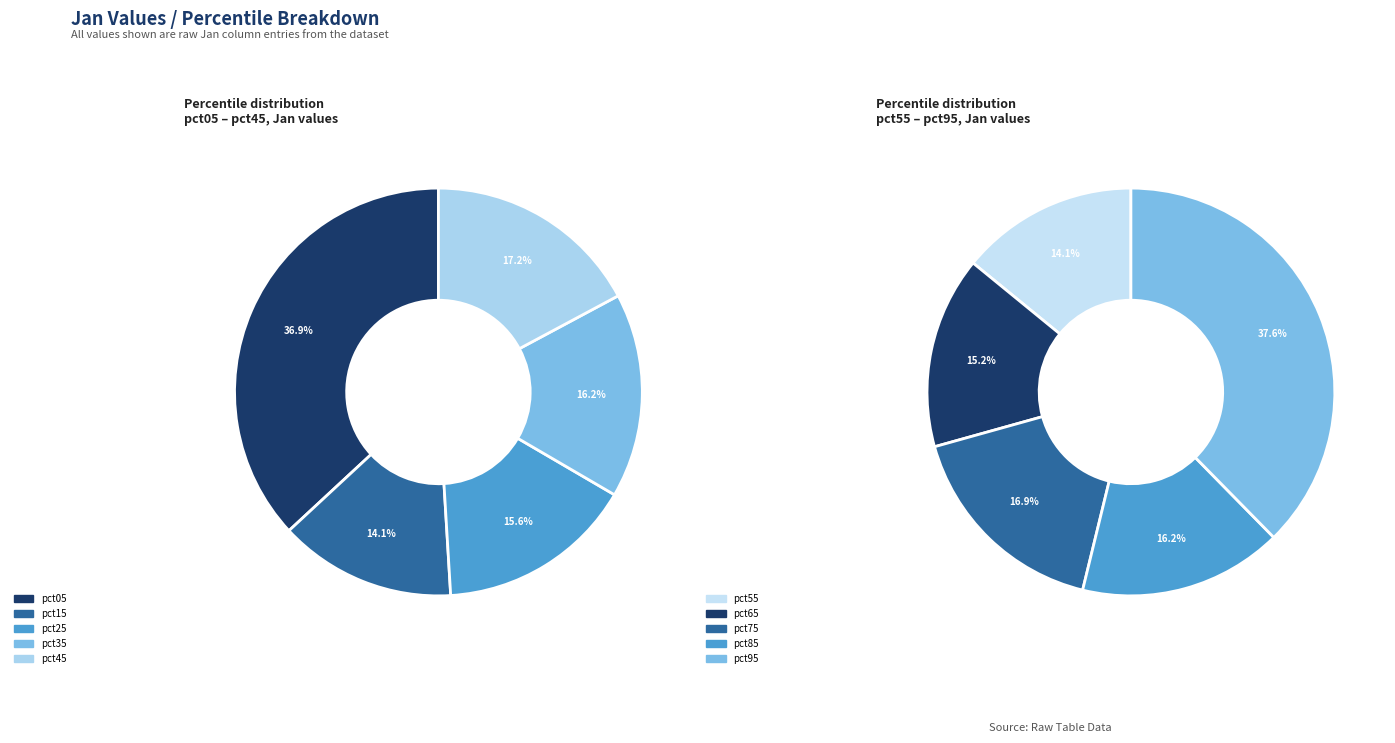

How much of the chart is everything except 4?

92.5%